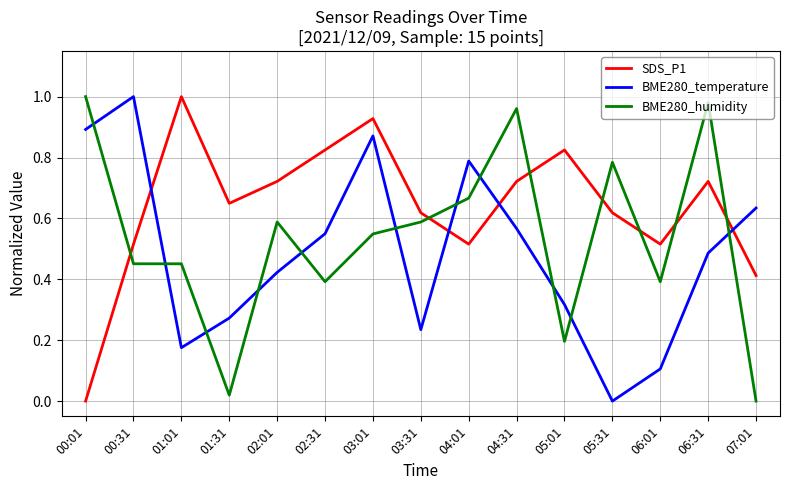

How many series are shown in this chart?

3